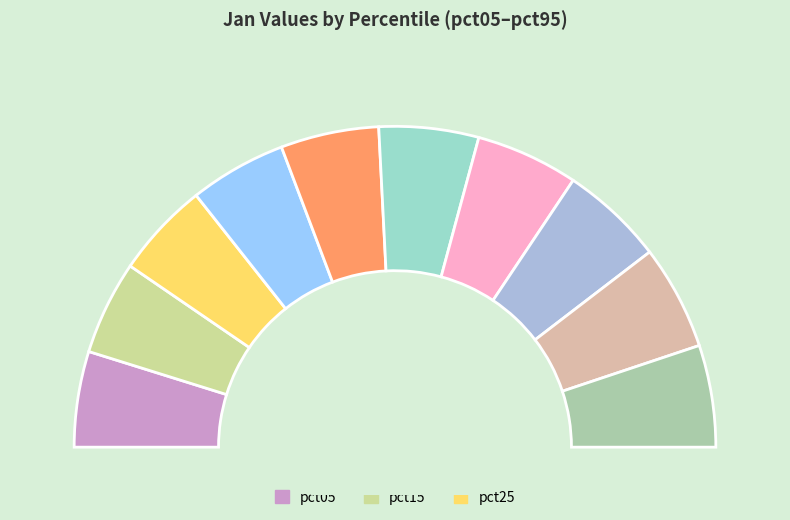

What is the smallest slice in the pie chart?

pct15